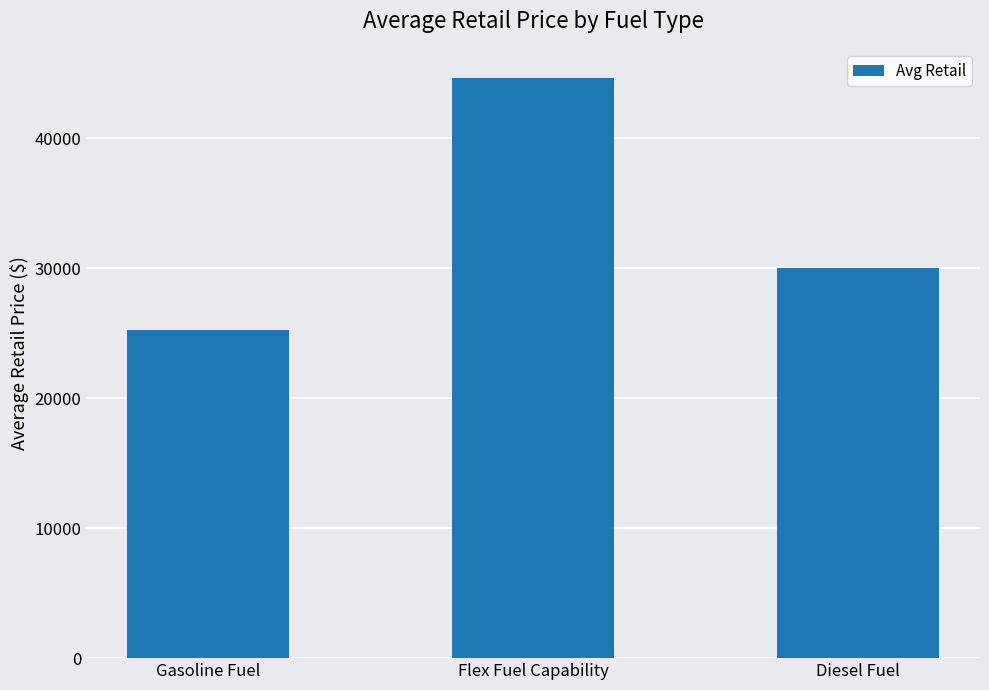

How many distinct data groups are displayed?

1